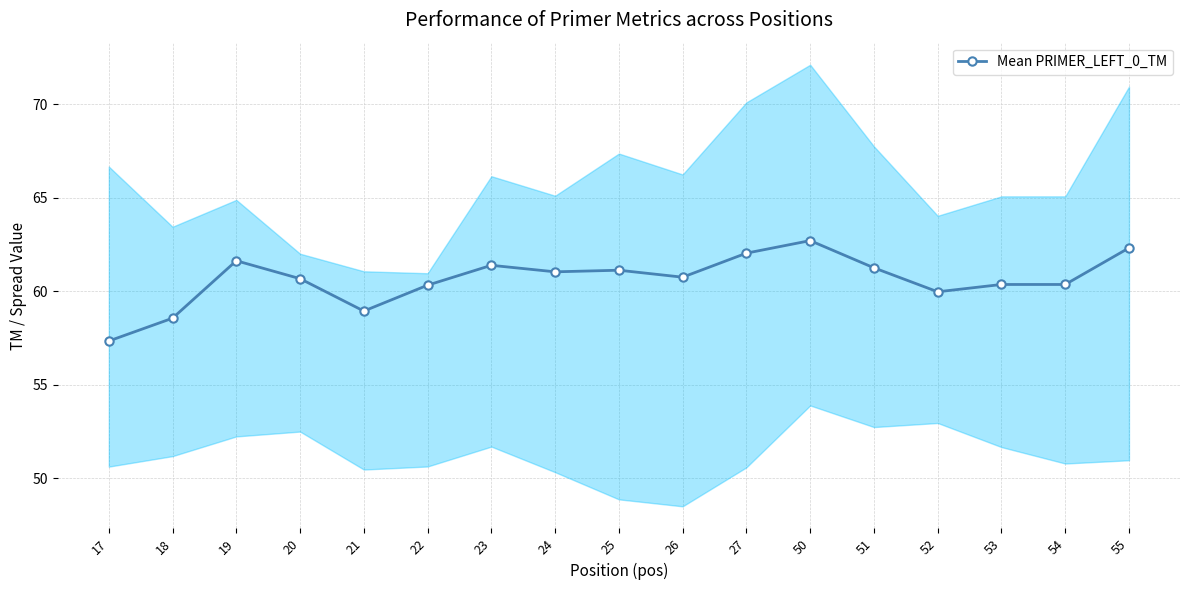

Between 54 and 53, which is larger?

54